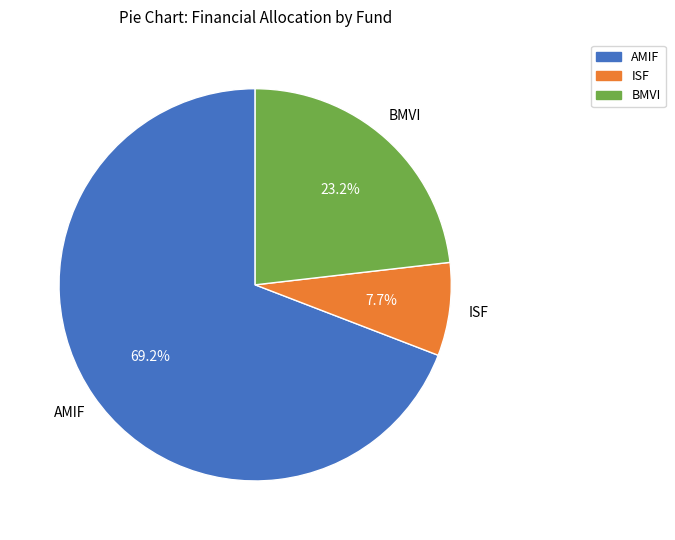

Does any single category account for the majority?

Yes